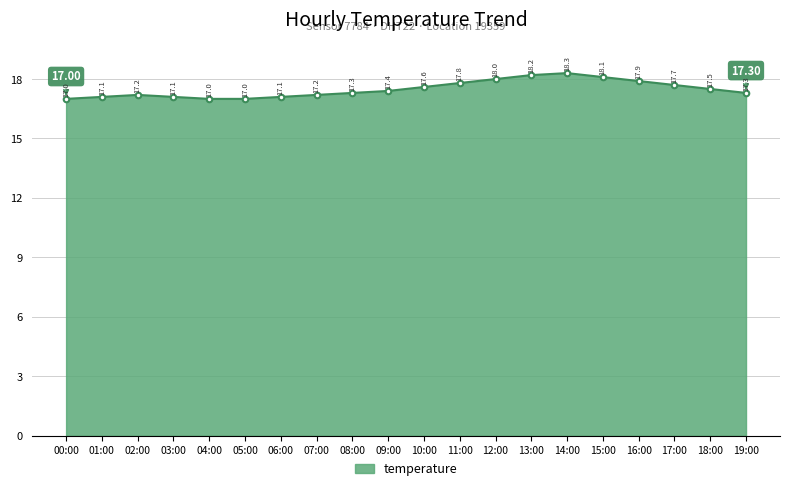

Which has a higher value, 15:00 or 12:00?

15:00